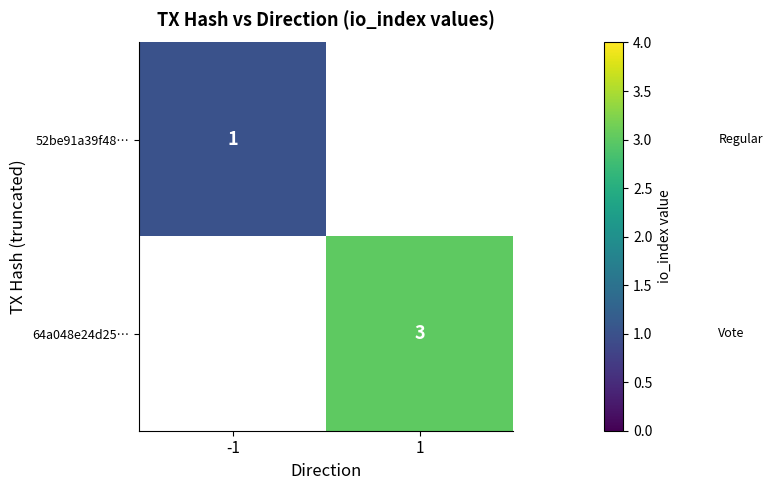

At which category does the chart reach its peak across all series?

1